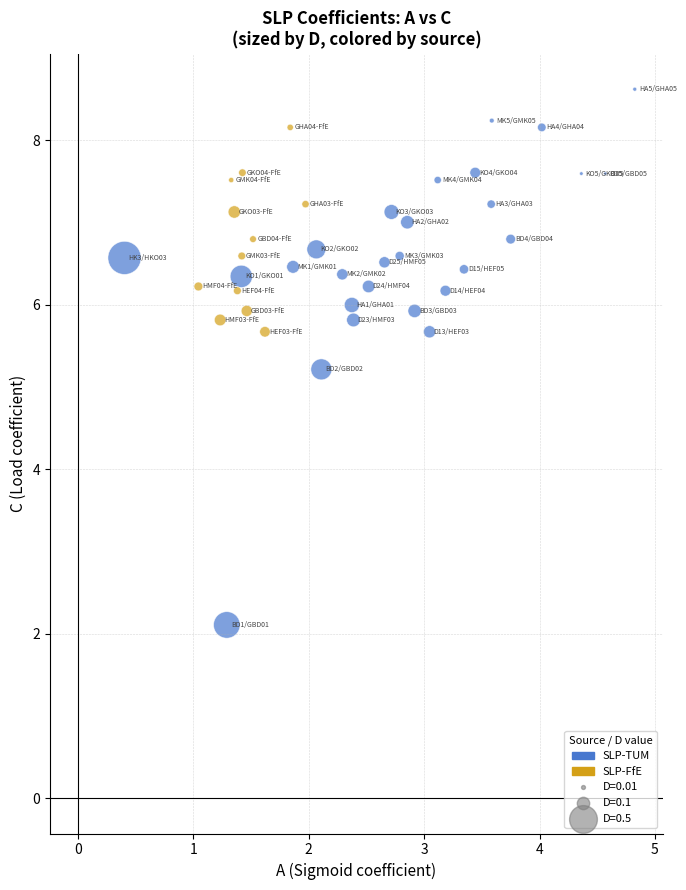

Which series has the widest spread of Y values?

SLP-TUM